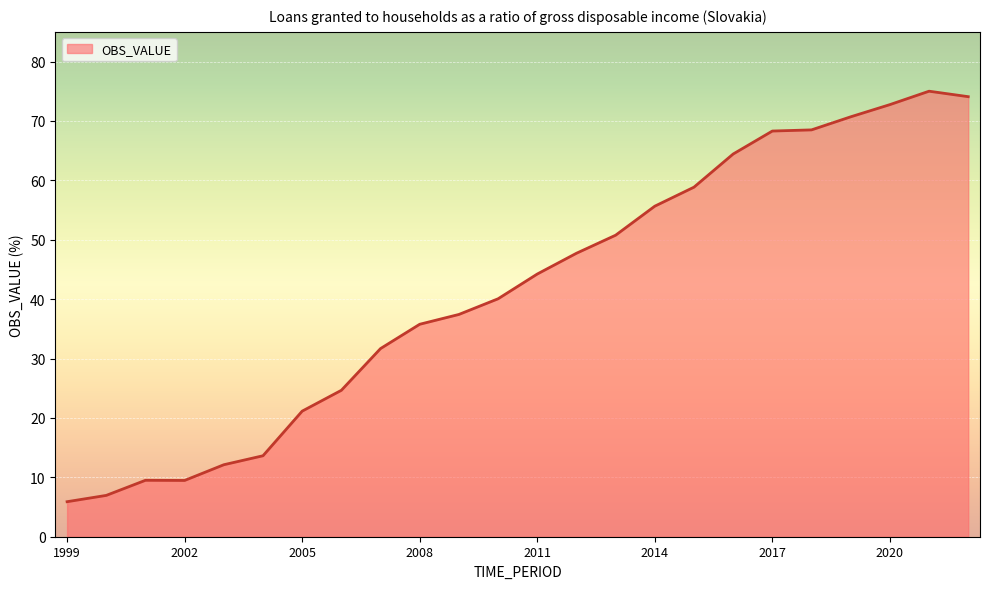

How many points are higher than both their immediate neighbors (excluding endpoints)?

2